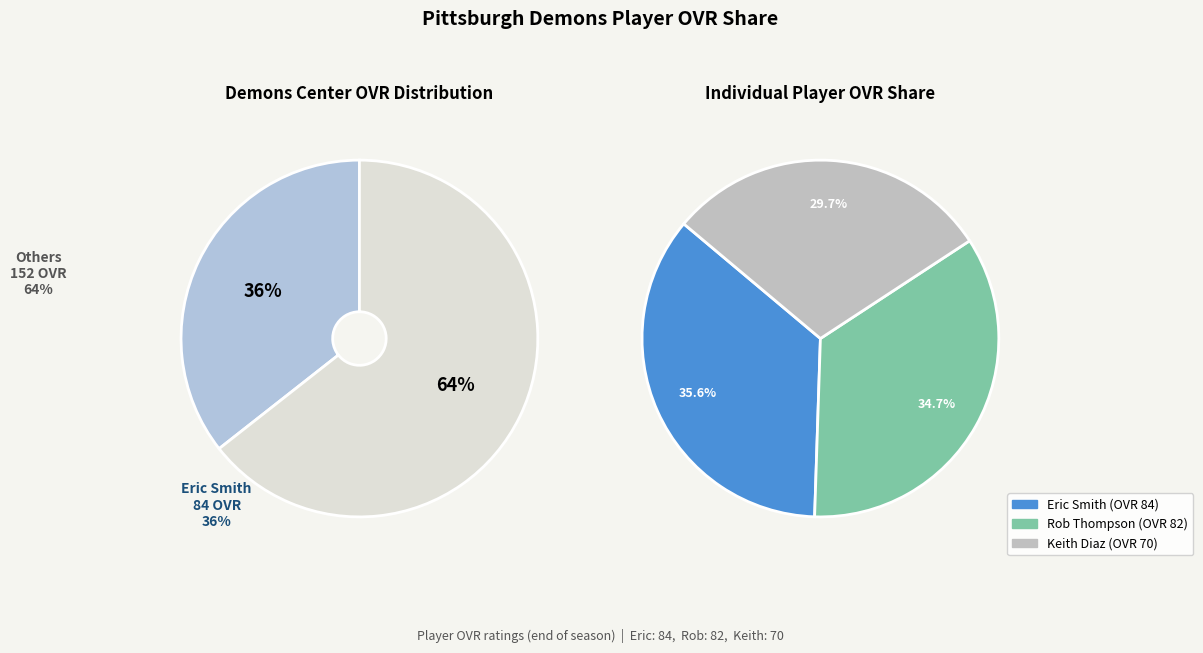

What is the change in value from Eric Smith to Rob Thompson?

-2